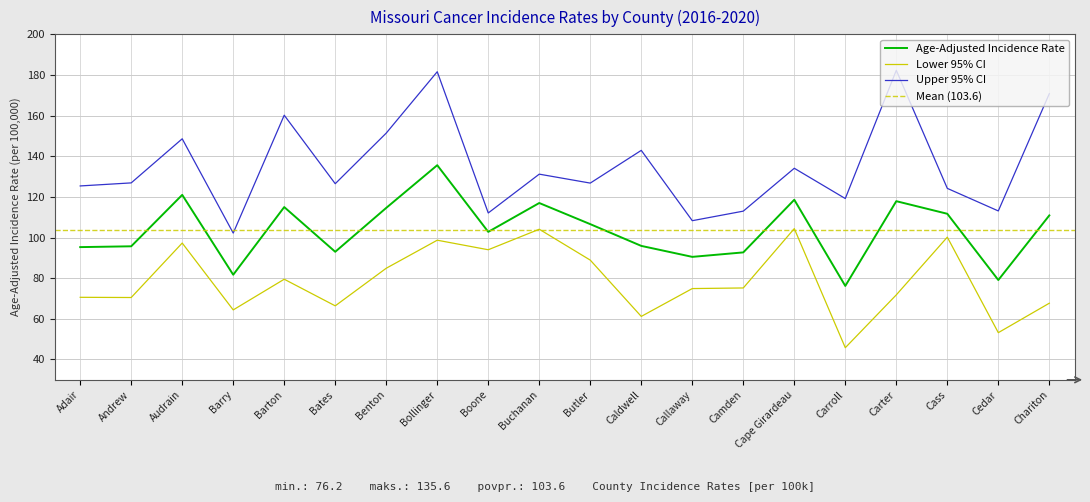

Count the number of categories in the chart.

20